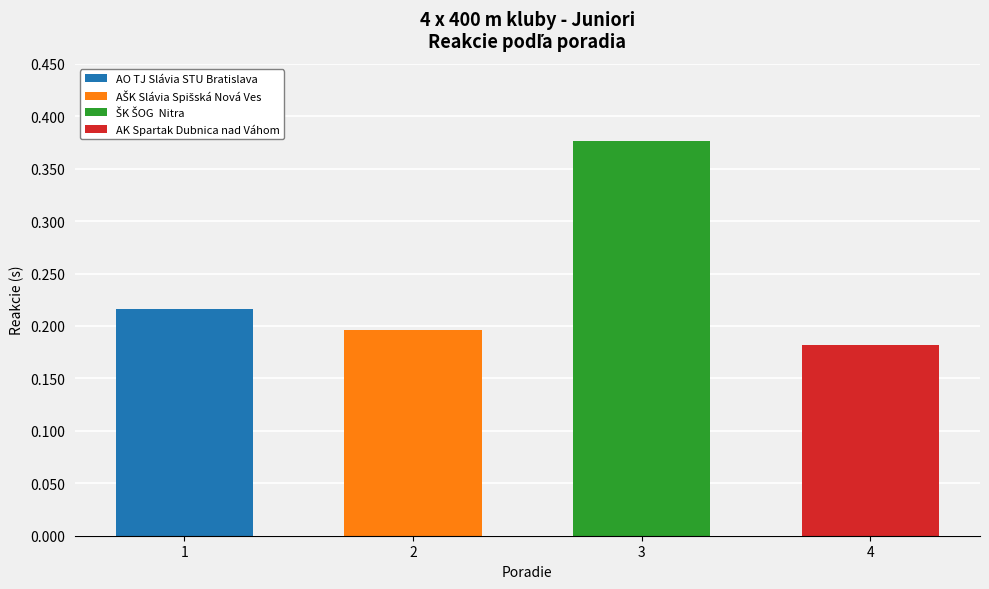

Count the number of data series in this chart.

4